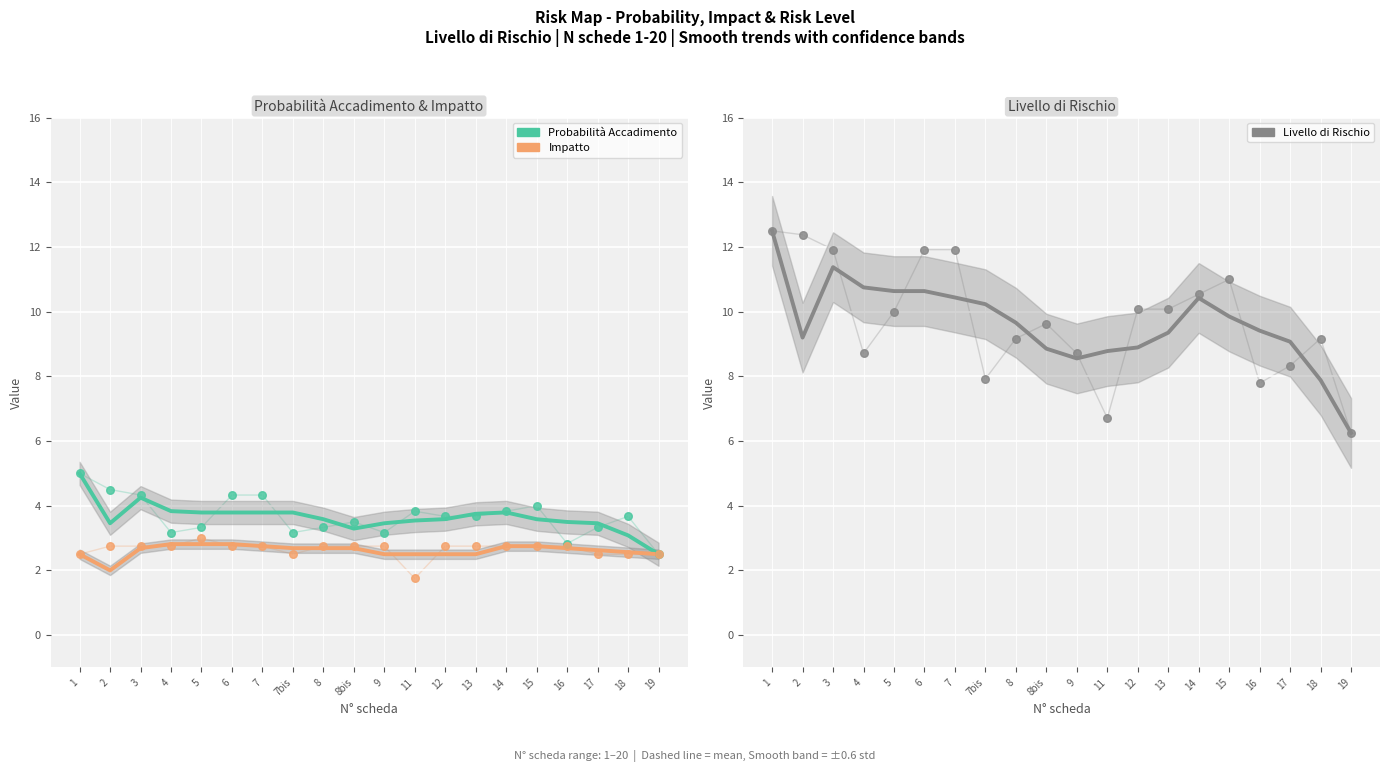

Which series reaches the minimum Y coordinate?

Impatto